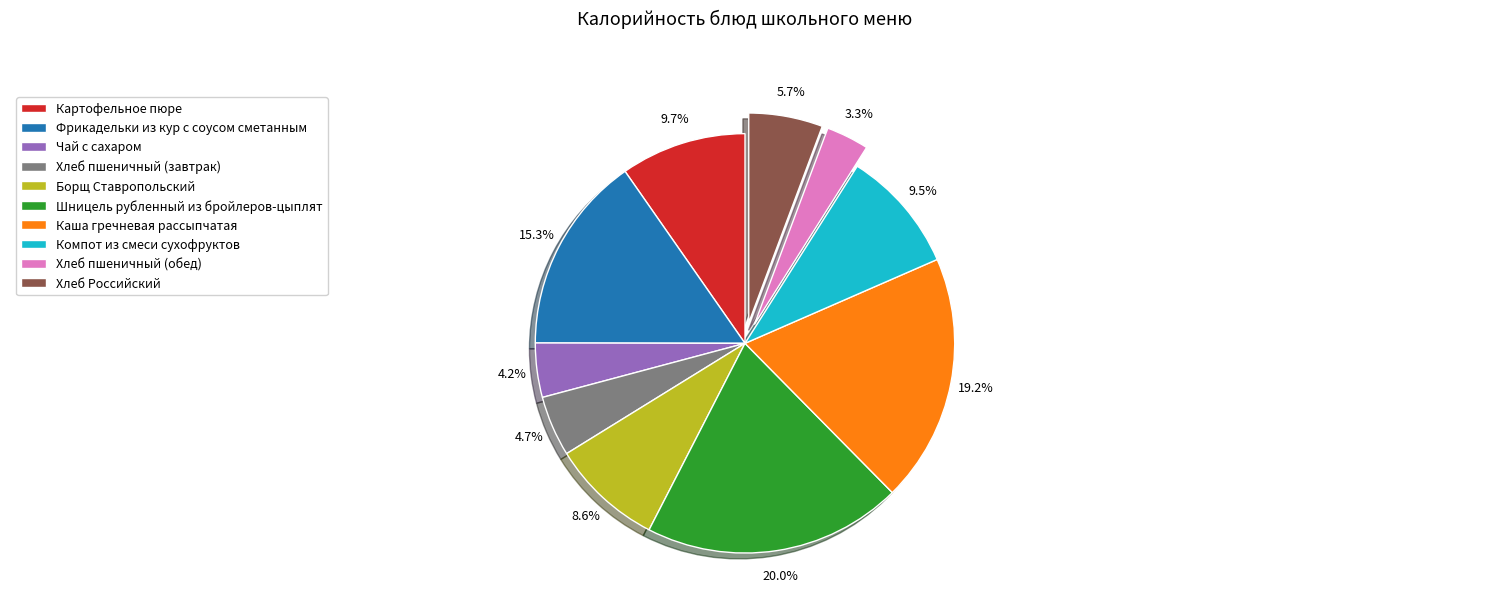

Is there a majority slice in this chart?

No